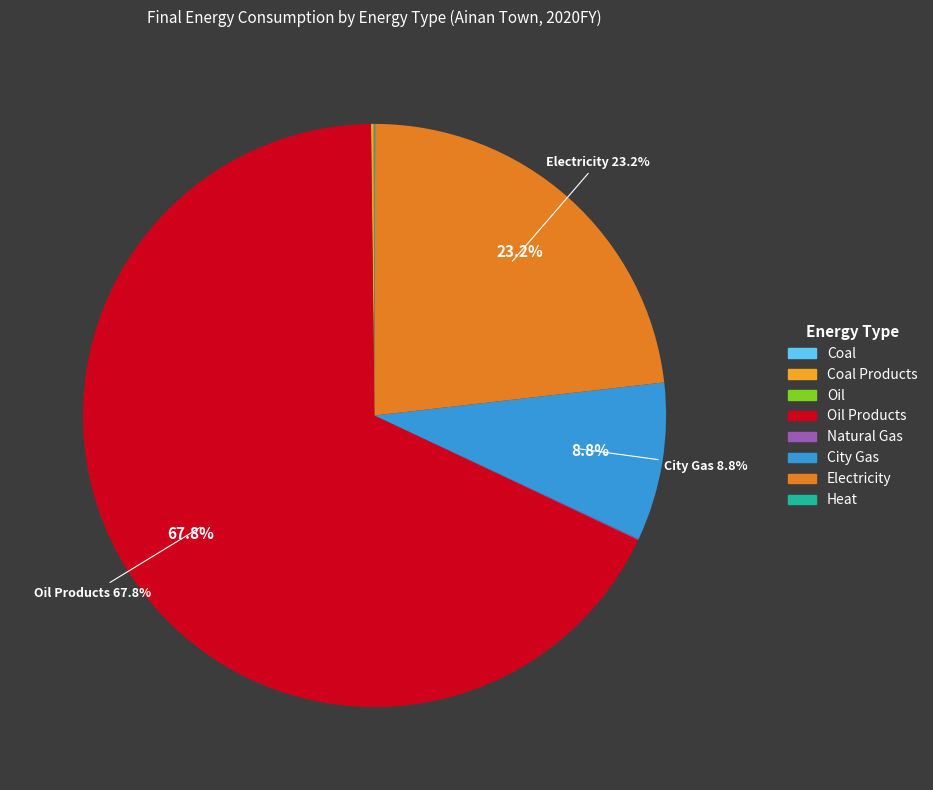

Does any single category account for the majority?

Yes